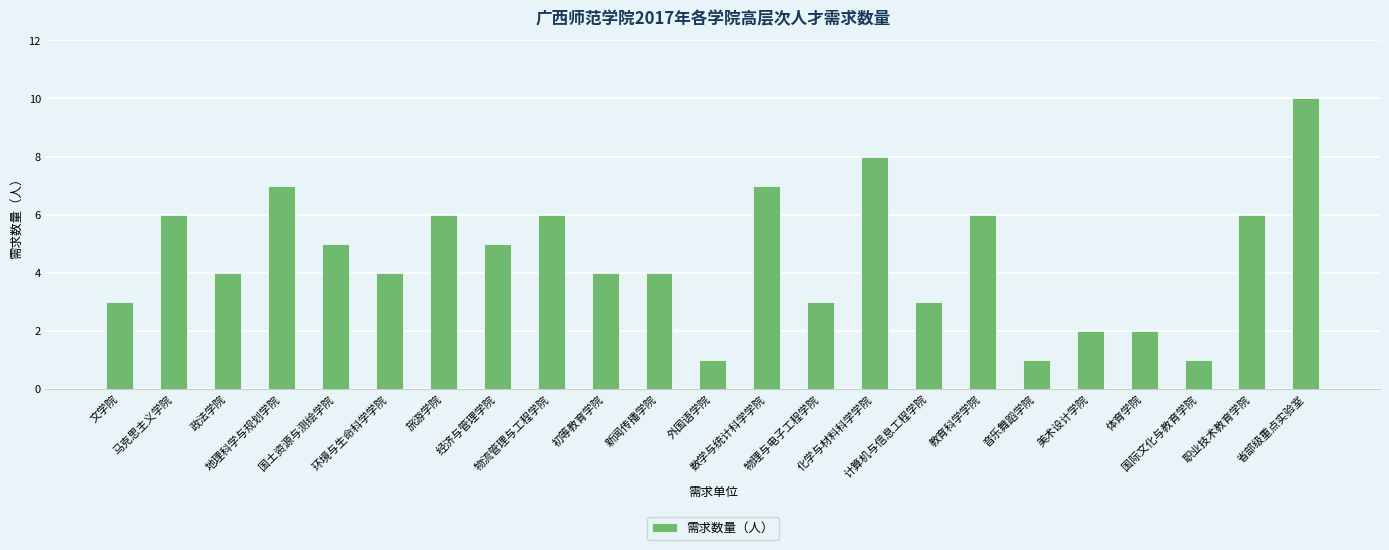

What is the ratio of the value at 环境与生命科学学院 to the value at 马克思主义学院?

0.7